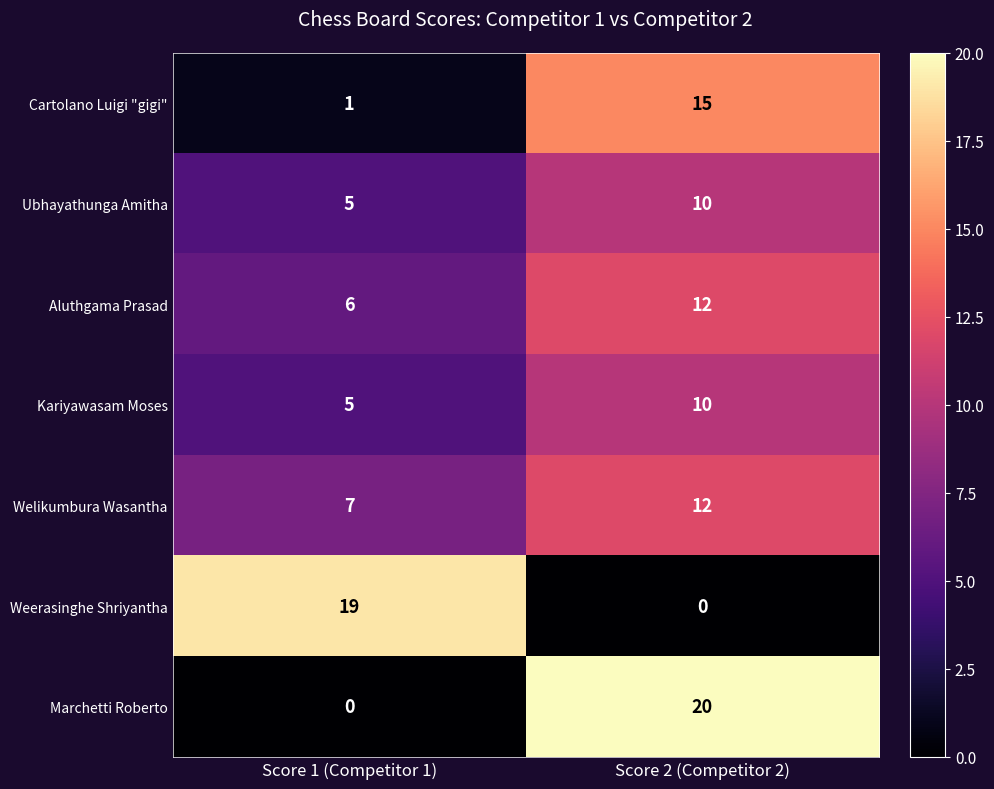

What is the difference between the Aluthgama Prasad values at Score 1 (Competitor 1) and Score 2 (Competitor 2)?

6